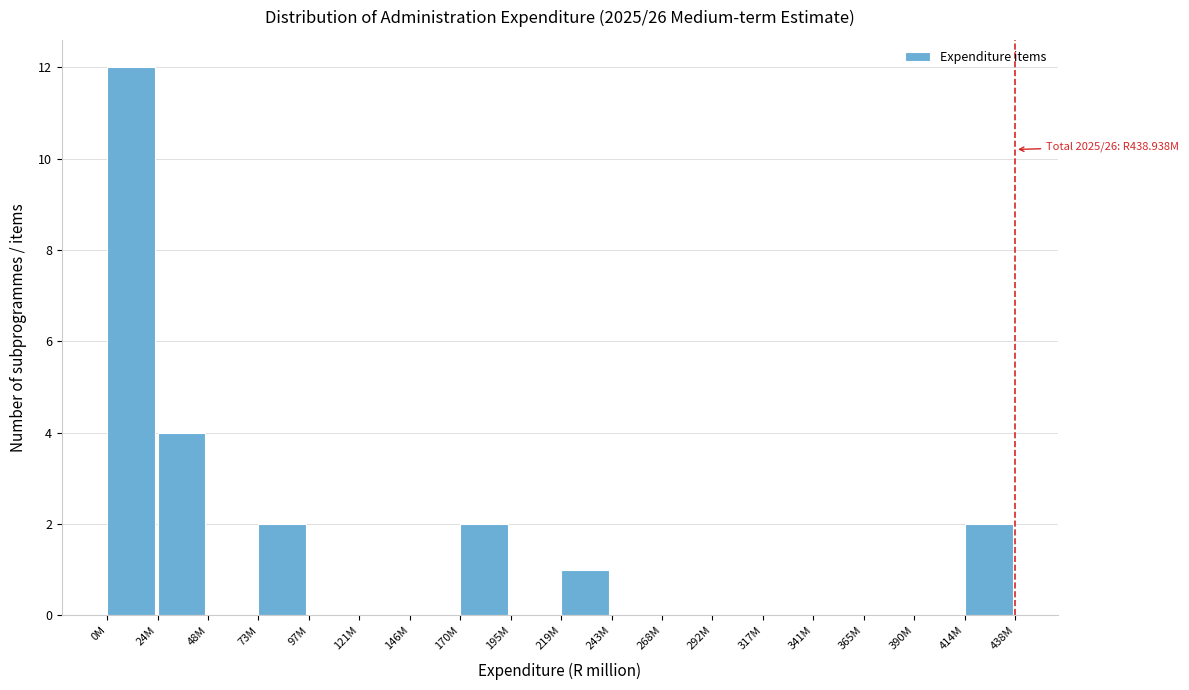

Reading left to right, list all the values displayed in this chart.

0M=12	24M=4	48M=0	73M=2	97M=0	121M=0	146M=0	170M=2	195M=0	219M=1	243M=0	268M=0	292M=0	317M=0	341M=0	365M=0	390M=0	414M=2